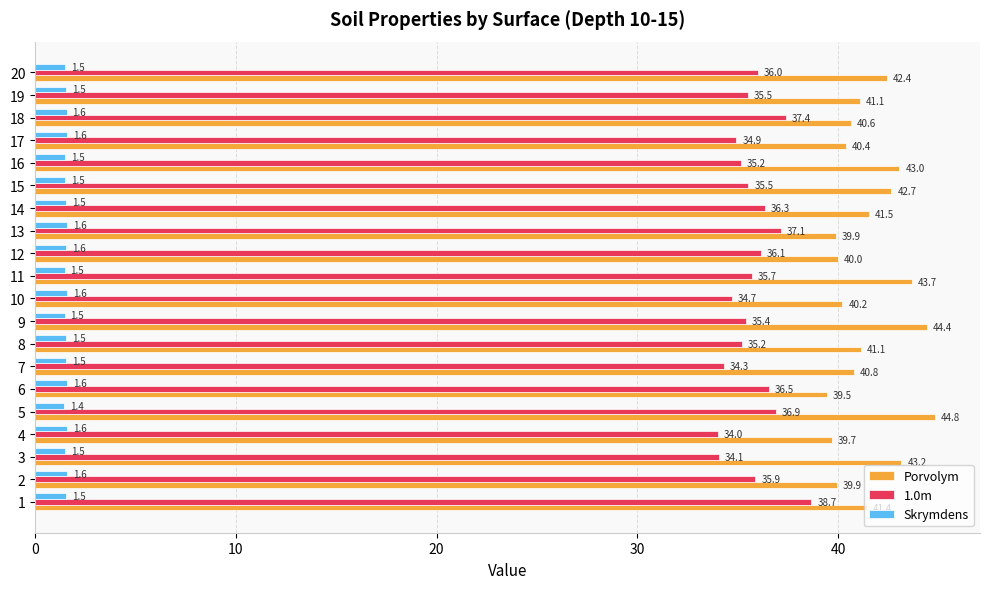

True or false: 1.0m has a value of 17.0 at 14.

False